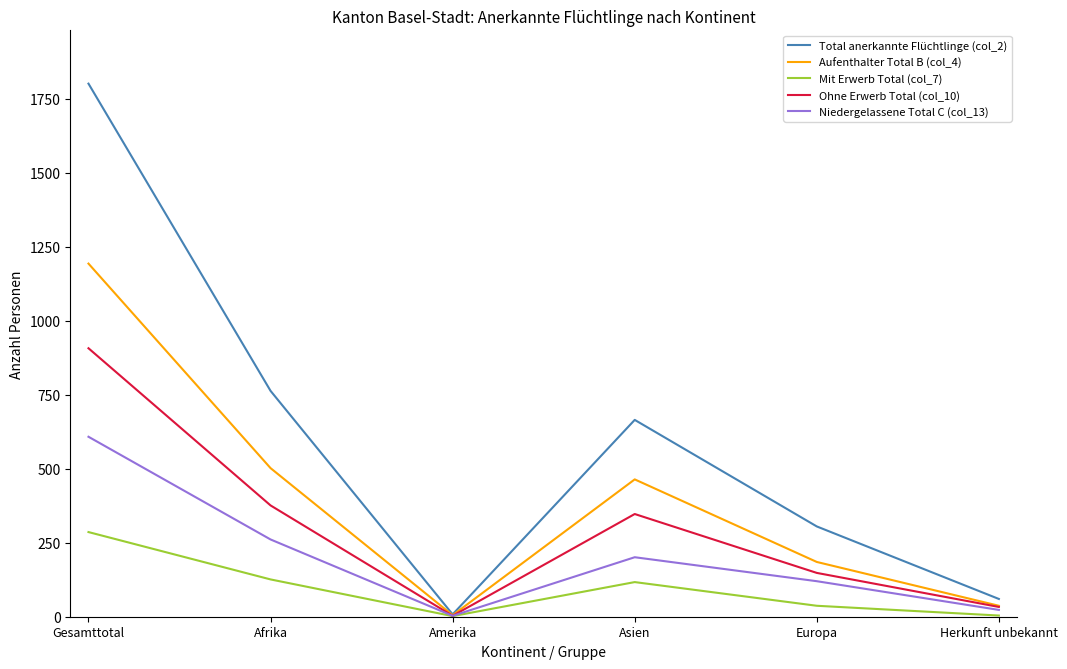

List the series in order of their overall mean, highest first.

Total anerkannte Flüchtlinge (col_2), Aufenthalter Total B (col_4), Ohne Erwerb Total (col_10), Niedergelassene Total C (col_13), Mit Erwerb Total (col_7)